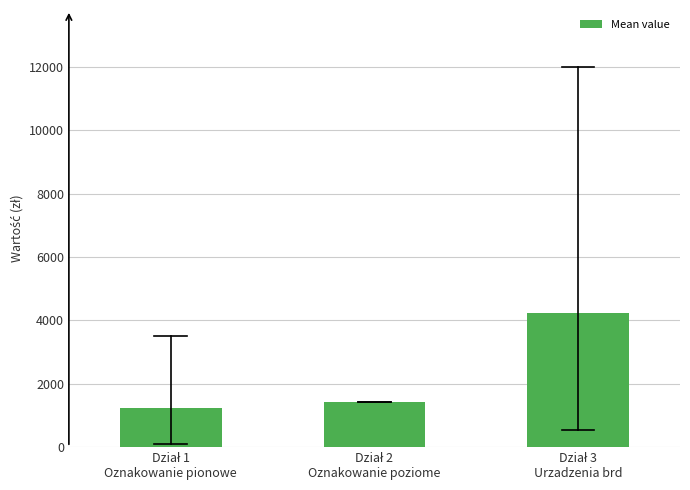

Reading left to right, transcribe all the data shown in this chart.

1222.9	1431.4	4230.0